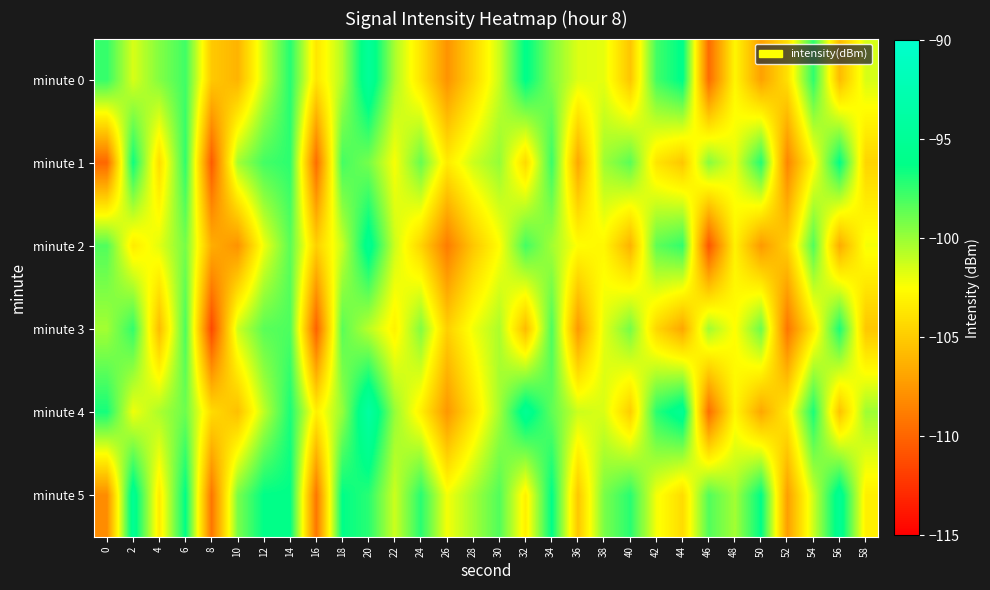

Reading right to left, extract all data points from this chart.

minute 0: 58=-101.5	56=-105.8	54=-97.4	52=-104.0	50=-107.1	48=-102.9	46=-109.7	44=-96.0	42=-97.9	40=-105.3	38=-101.9	36=-101.6	34=-99.4	32=-96.0	30=-101.2	28=-104.6	26=-107.8	24=-103.8	22=-100.4	20=-94.7	18=-100.6	16=-103.7	14=-97.2	12=-101.2	10=-106.2	8=-105.1	6=-97.8	4=-99.4	2=-101.5	0=-97.5
minute 1: 58=-104.6	56=-96.2	54=-102.8	52=-108.5	50=-97.1	48=-101.9	46=-99.6	44=-105.2	42=-103.8	40=-98.5	38=-100.1	36=-106.8	34=-97.7	32=-104.3	30=-99.9	28=-101.2	26=-103.5	24=-98.8	22=-102.3	20=-99.1	18=-97.9	16=-109.7	14=-97.3	12=-97.9	10=-100.3	8=-110.6	6=-97.5	4=-104.2	2=-96.6	0=-109.9
minute 2: 58=-102.2	56=-106.6	54=-98.2	52=-104.8	50=-107.5	48=-103.1	46=-110.8	44=-97.5	42=-98.6	40=-106.2	38=-102.9	36=-102.6	34=-100.2	32=-97.9	30=-102.6	28=-105.2	26=-108.9	24=-104.6	22=-101.2	20=-95.5	18=-101.1	16=-104.8	14=-98.5	12=-102.1	10=-107.8	8=-106.5	6=-99.1	4=-101.8	2=-103.5	0=-98.2
minute 3: 58=-105.2	56=-96.9	54=-103.6	52=-109.2	50=-98.9	48=-102.6	46=-100.2	44=-106.8	42=-104.5	40=-99.1	38=-101.8	36=-107.5	34=-98.1	32=-105.8	30=-100.5	28=-102.1	26=-104.8	24=-99.5	22=-103.1	20=-100.8	18=-98.5	16=-110.2	14=-98.1	12=-98.5	10=-101.2	8=-111.5	6=-98.1	4=-105.8	2=-97.5	0=-100.2
minute 4: 58=-100.1	56=-105.5	54=-96.9	52=-103.5	50=-106.8	48=-102.9	46=-109.6	44=-95.2	42=-97.2	40=-104.9	38=-101.6	36=-101.2	34=-98.6	32=-95.2	30=-100.2	28=-103.9	26=-107.6	24=-103.2	22=-99.9	20=-93.9	18=-99.9	16=-103.2	14=-96.9	12=-100.9	10=-105.6	8=-104.2	6=-98.9	4=-100.5	2=-102.1	0=-96.8
minute 5: 58=-103.2	56=-95.2	54=-101.2	52=-107.2	50=-96.2	48=-100.2	46=-98.2	44=-104.2	42=-102.2	40=-97.2	38=-99.2	36=-105.2	34=-96.2	32=-103.2	30=-98.2	28=-100.2	26=-102.2	24=-97.2	22=-101.2	20=-97.2	18=-96.2	16=-109.2	14=-96.2	12=-96.2	10=-99.2	8=-109.2	6=-96.2	4=-103.5	2=-95.2	0=-108.1